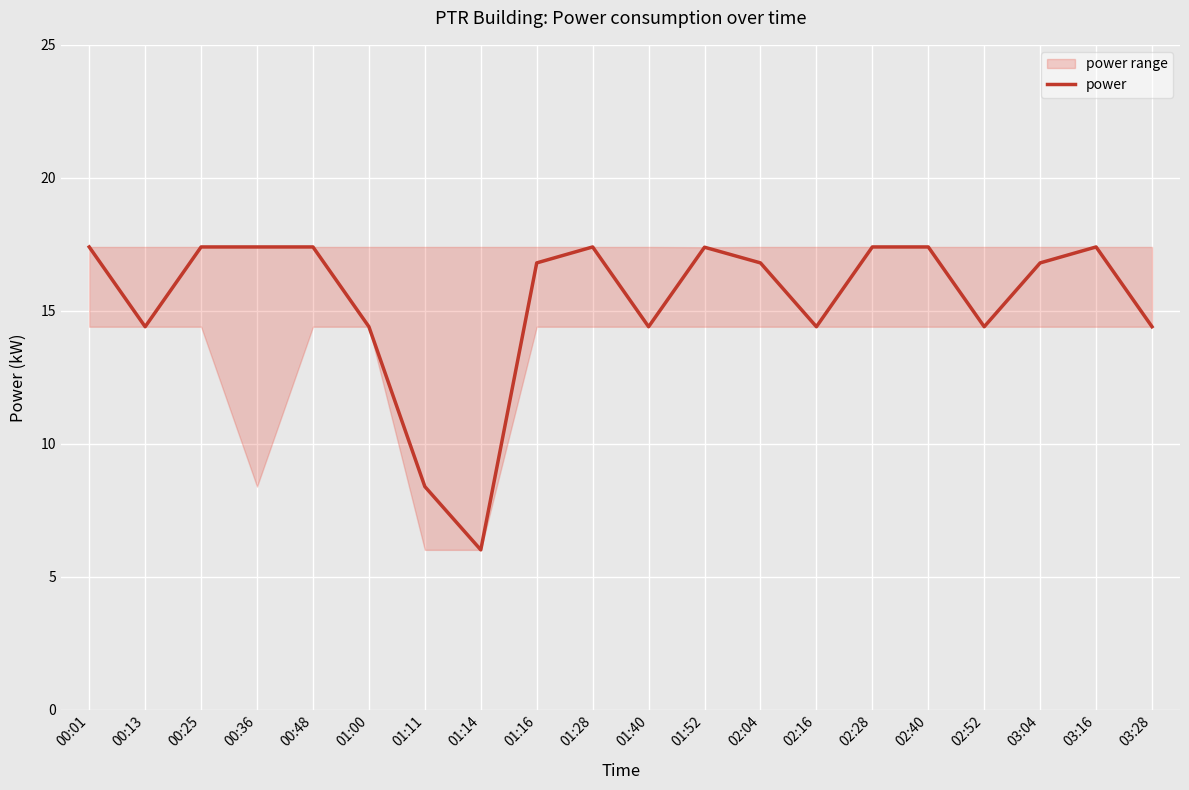

True or false: the data shows 28.7 at 00:36.

False